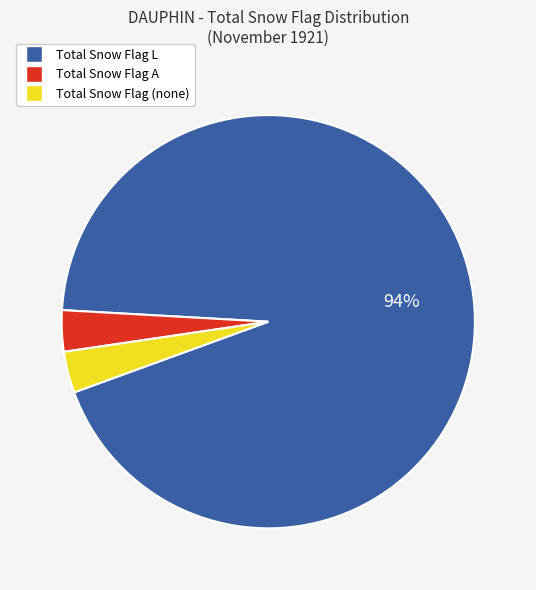

How many slices are in this pie chart?

3